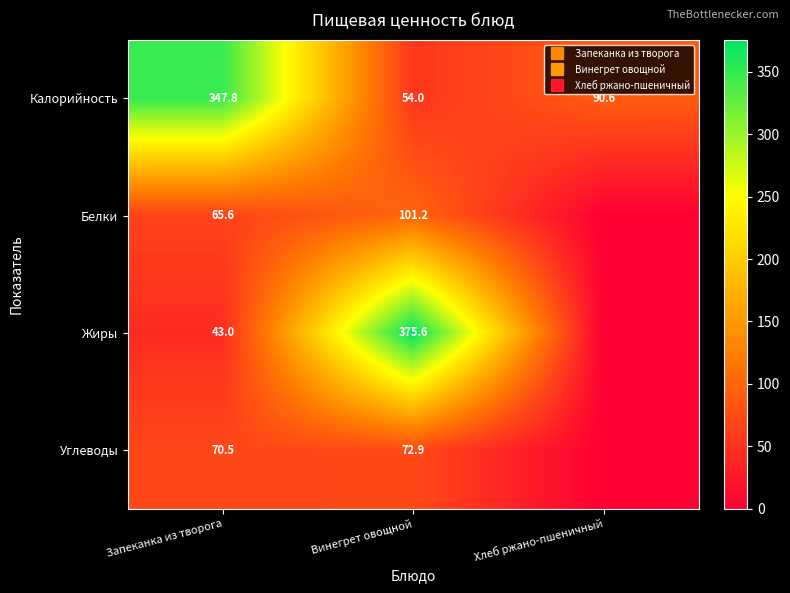

How many data points in Калорийность are less than 90?

1